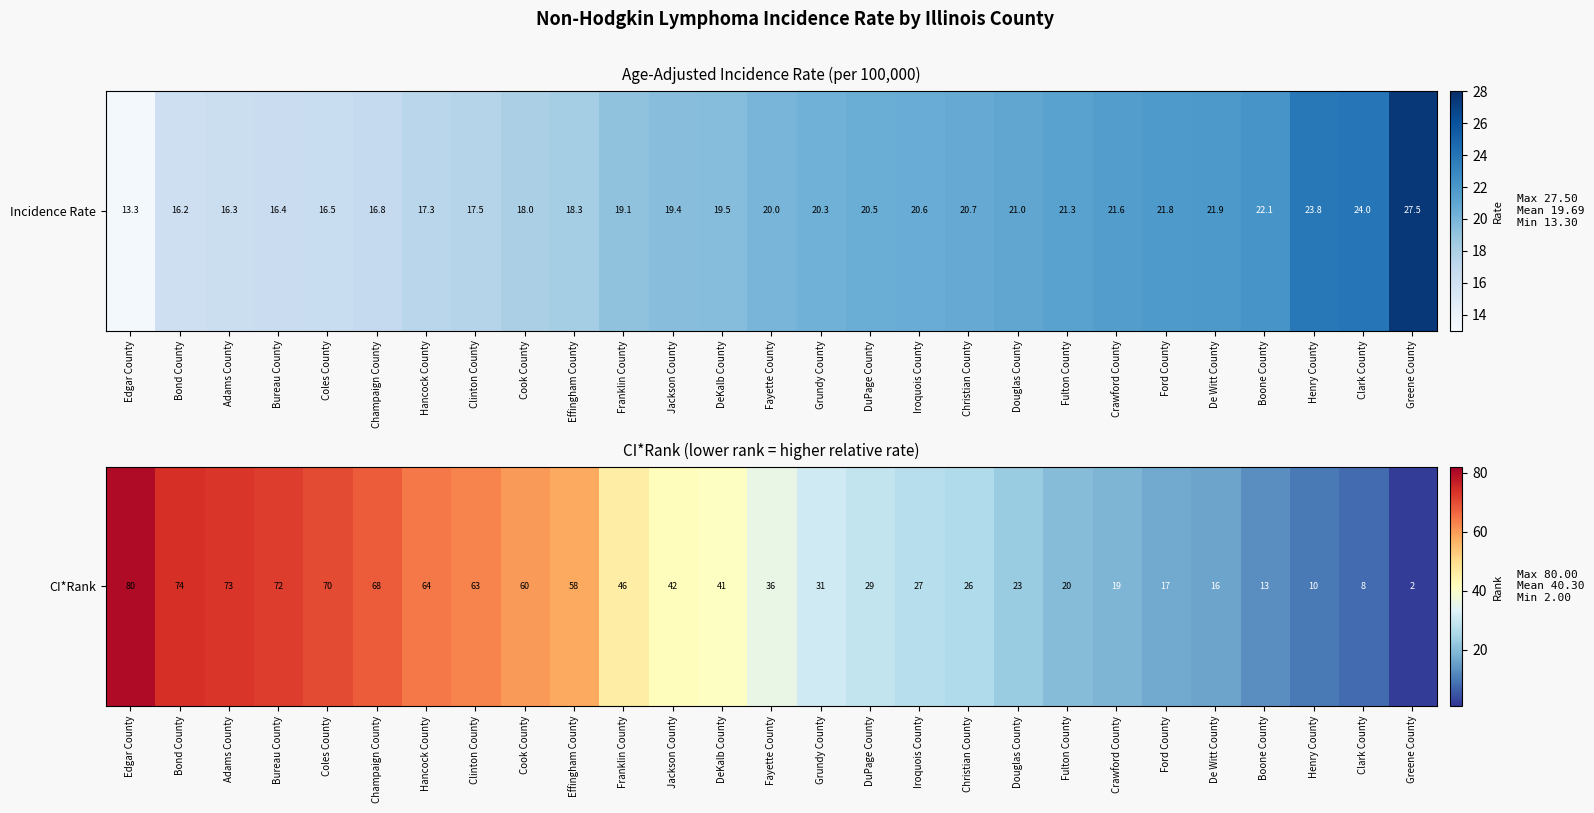

What is the minimum value shown in the chart?

2